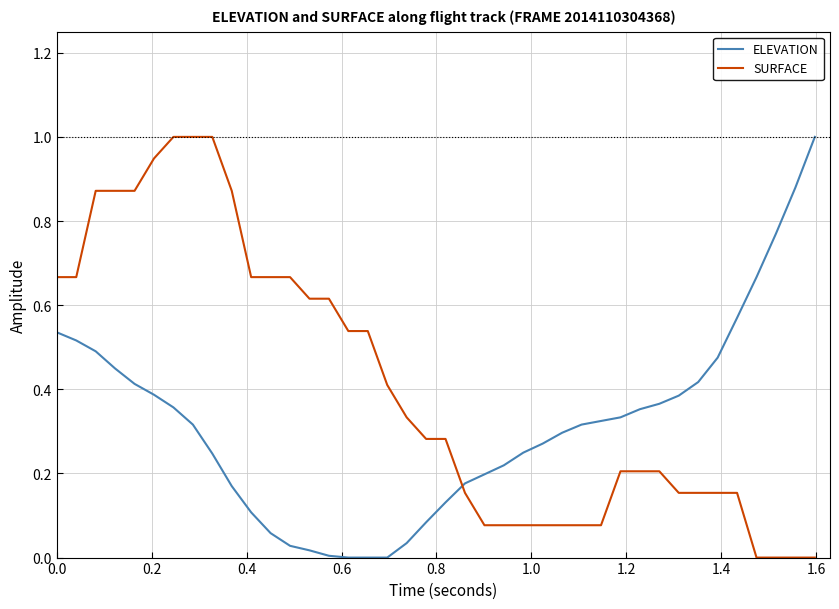

How many times do ELEVATION and SURFACE cross each other?

1